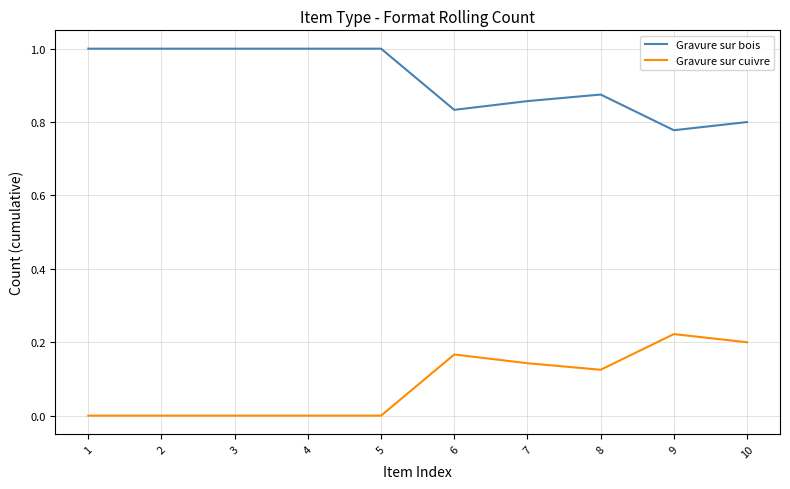

What is the highest value of the Gravure sur bois series?

1.0